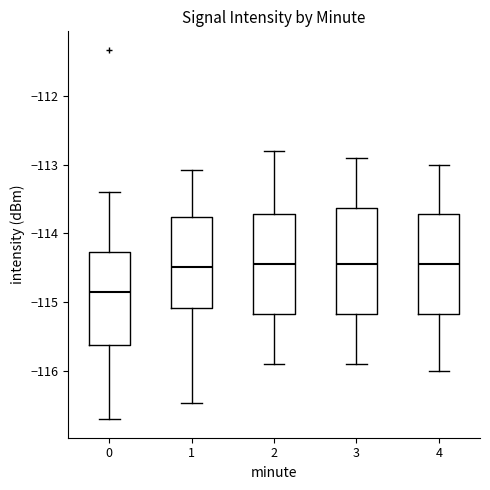

Where does the median line of the box at x = 0 sit on the y-axis? The values are not printed on the chart, so give them approximately, as read against the axis.

-114.8